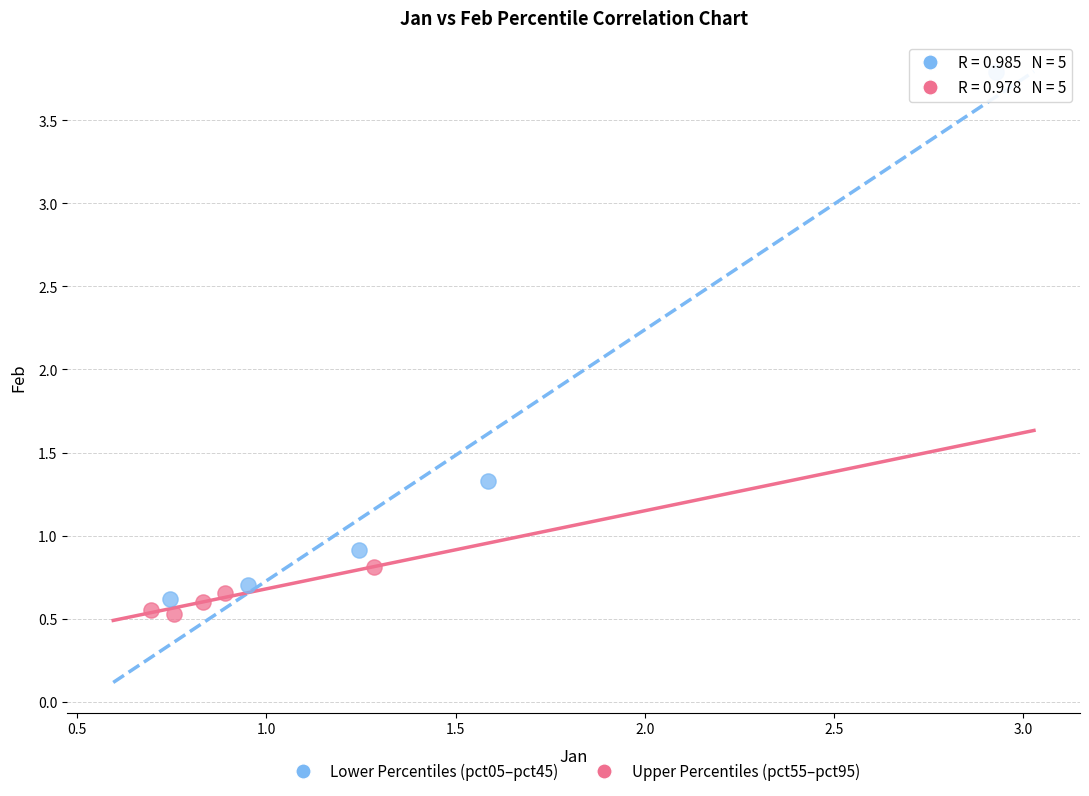

Which series has the largest Y range (max minus min)?

Lower Percentiles (pct05–pct45)